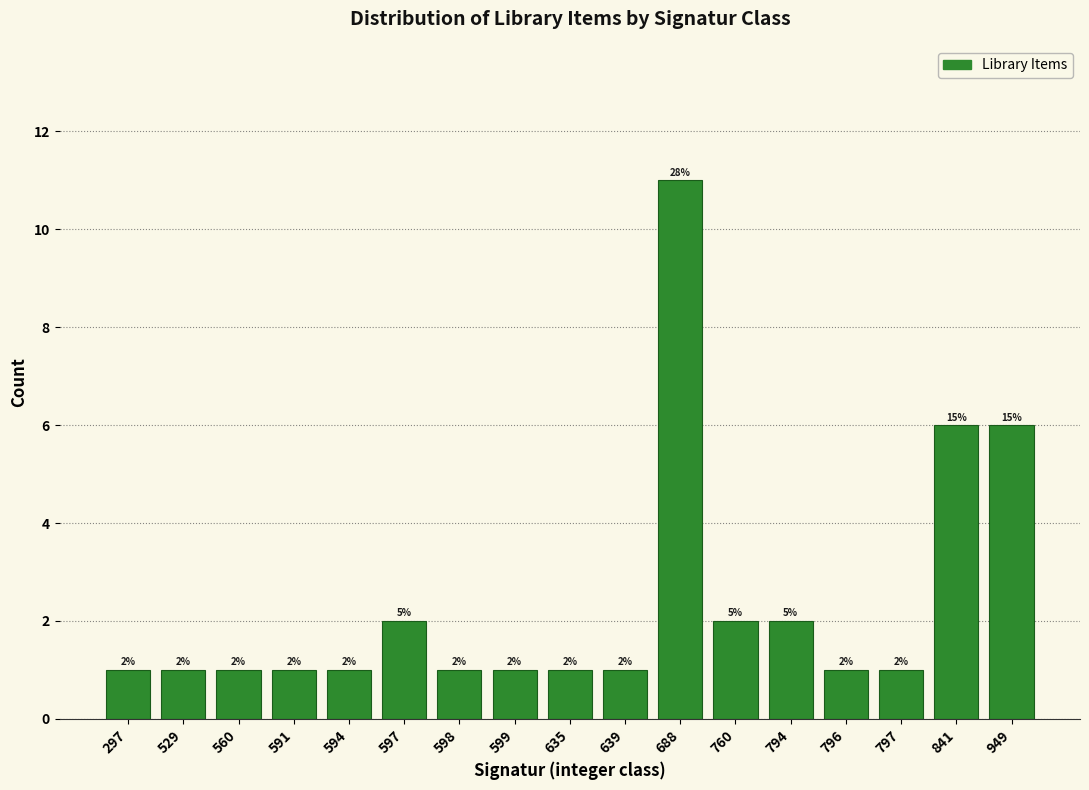

Reading left to right, list all the values displayed in this chart.

1	1	1	1	1	2	1	1	1	1	11	2	2	1	1	6	6